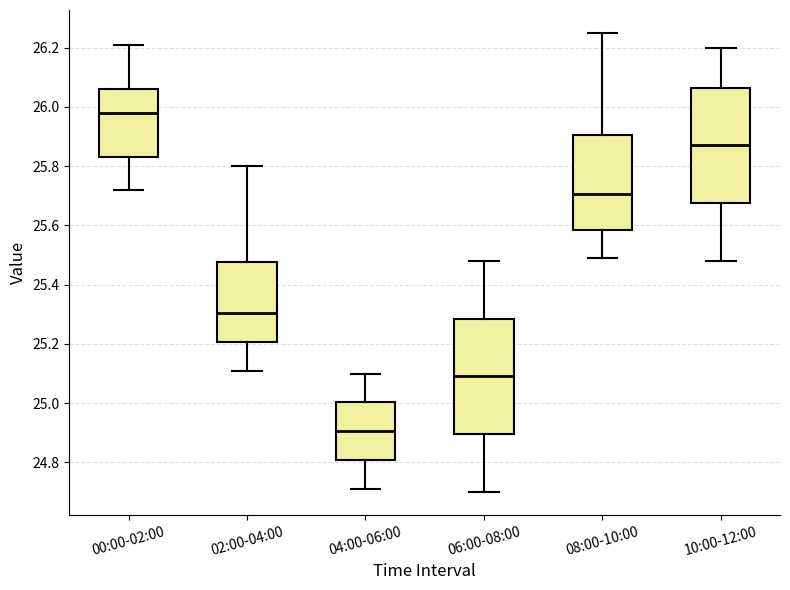

Reading left to right, read every box against the y-axis: the position of its median line, the range the box covers, and the ends of its whiskers. The values are not printed on the chart, so give them approximately, as read against the axis.

00:00-02:00: median 25.98, box 25.84 to 26.06, whiskers 25.72 to 26.22
02:00-04:00: median 25.30, box 25.20 to 25.48, whiskers 25.12 to 25.80
04:00-06:00: median 24.90, box 24.80 to 25.00, whiskers 24.72 to 25.10
06:00-08:00: median 25.10, box 24.90 to 25.28, whiskers 24.70 to 25.48
08:00-10:00: median 25.70, box 25.58 to 25.90, whiskers 25.50 to 26.26
10:00-12:00: median 25.88, box 25.68 to 26.06, whiskers 25.48 to 26.20